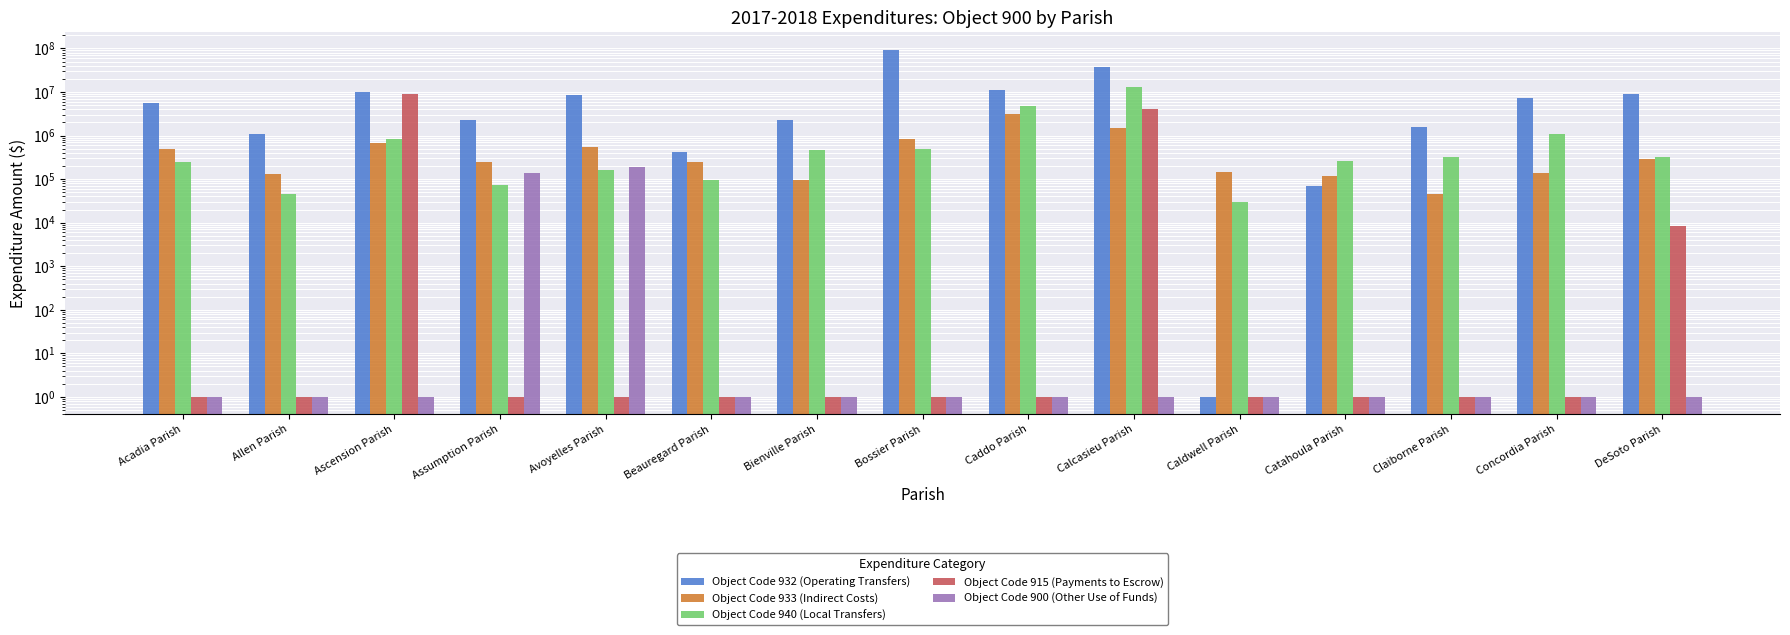

What is the highest value of the Object Code 932 (Operating Transfers) series?

93689447